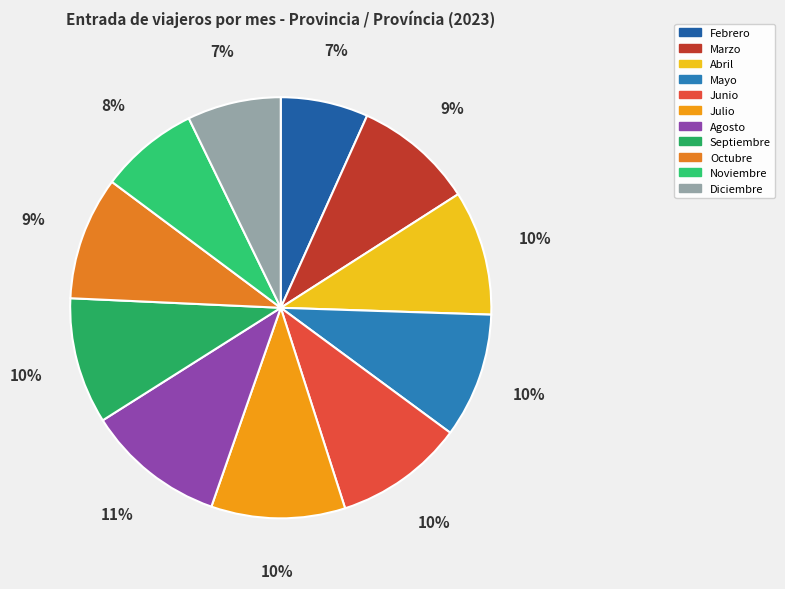

Which category has the smallest portion of the pie?

Febrero